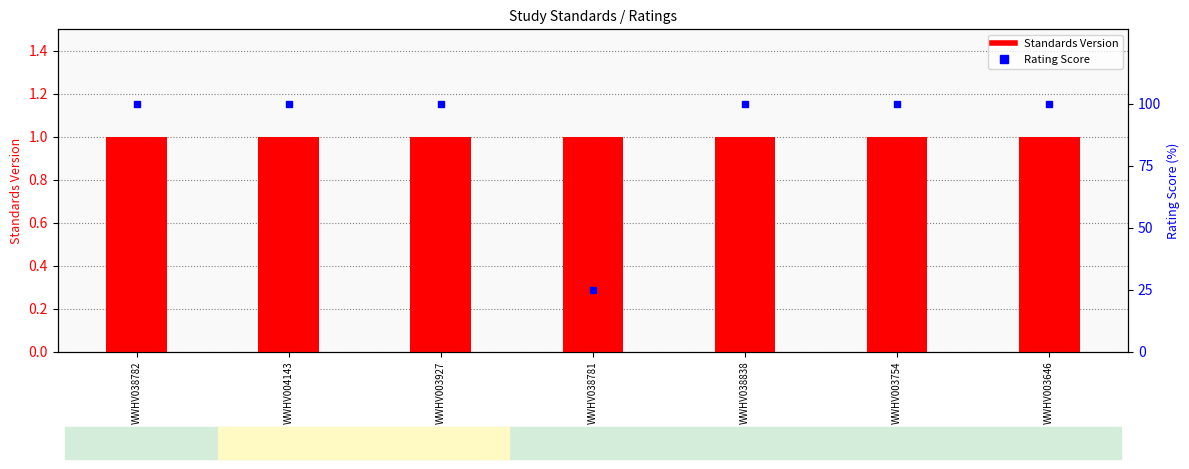

What is the total value across all series at WWHV038838?

101